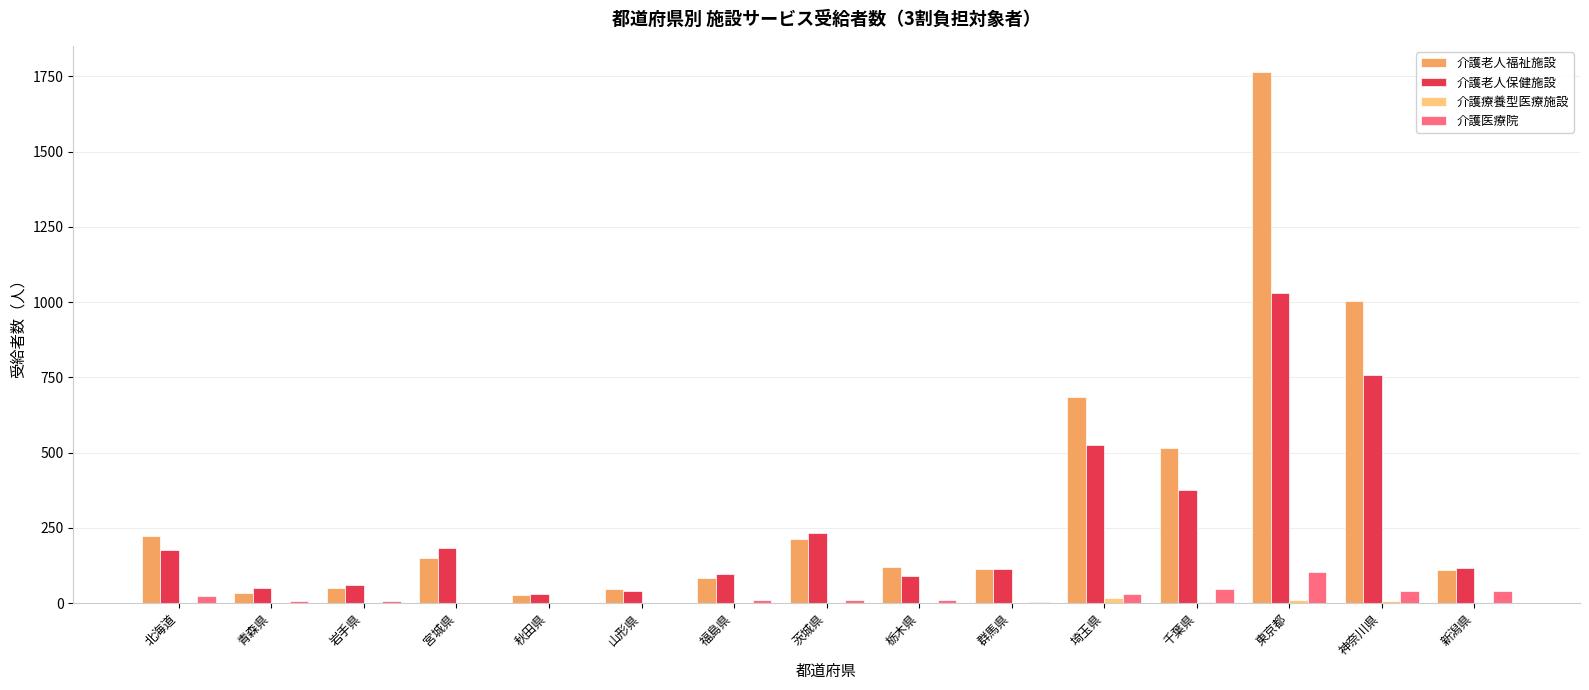

True or false: 介護老人福祉施設 has a value of 84 at 福島県.

True